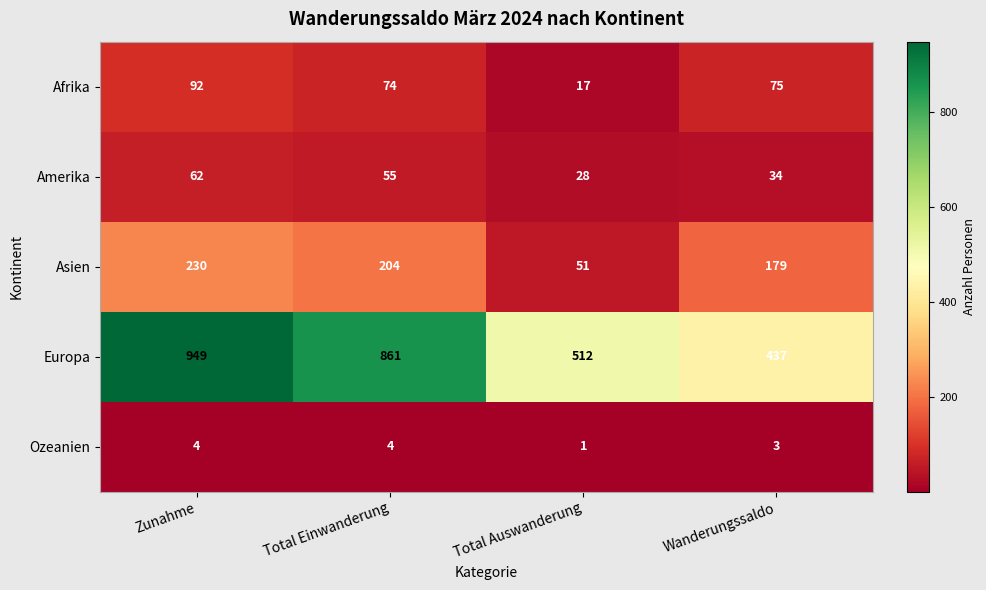

How many series are shown in this chart?

5